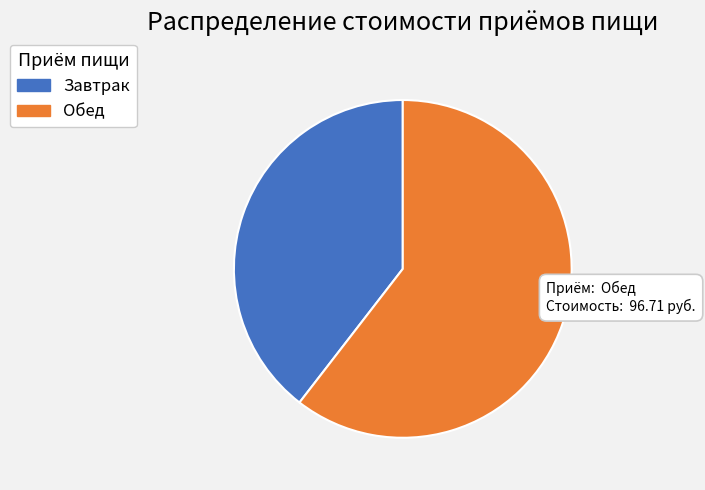

How many slices are in this pie chart?

2